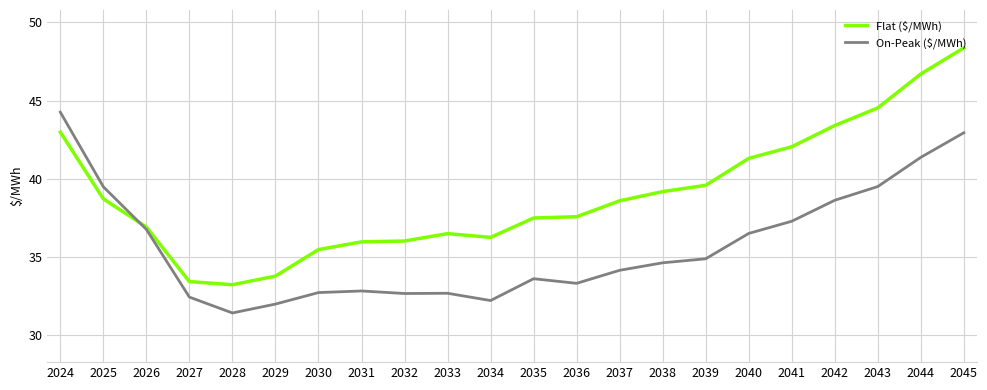

In Flat ($/MWh), how many points are lower than both neighbors (excluding endpoints)?

2